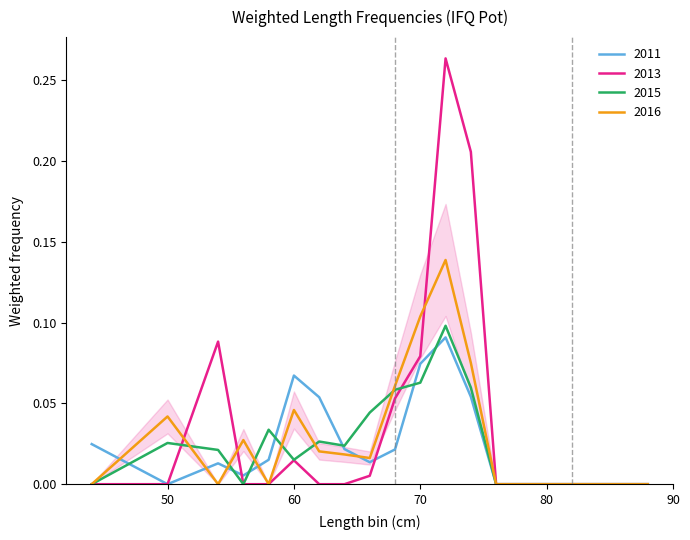

Which series has the widest spread of values?

2013